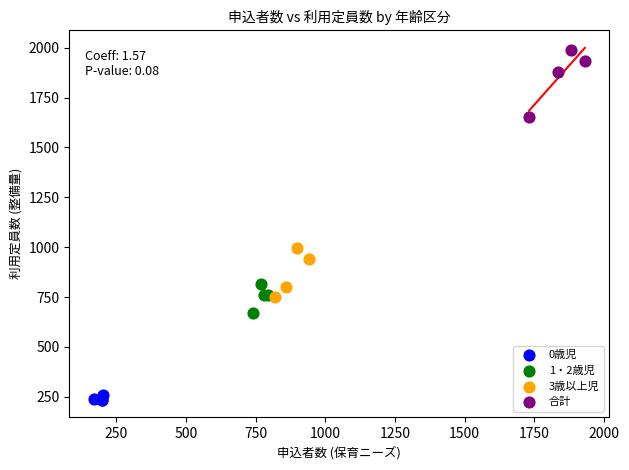

Which series contains the lowest Y value?

0歳児